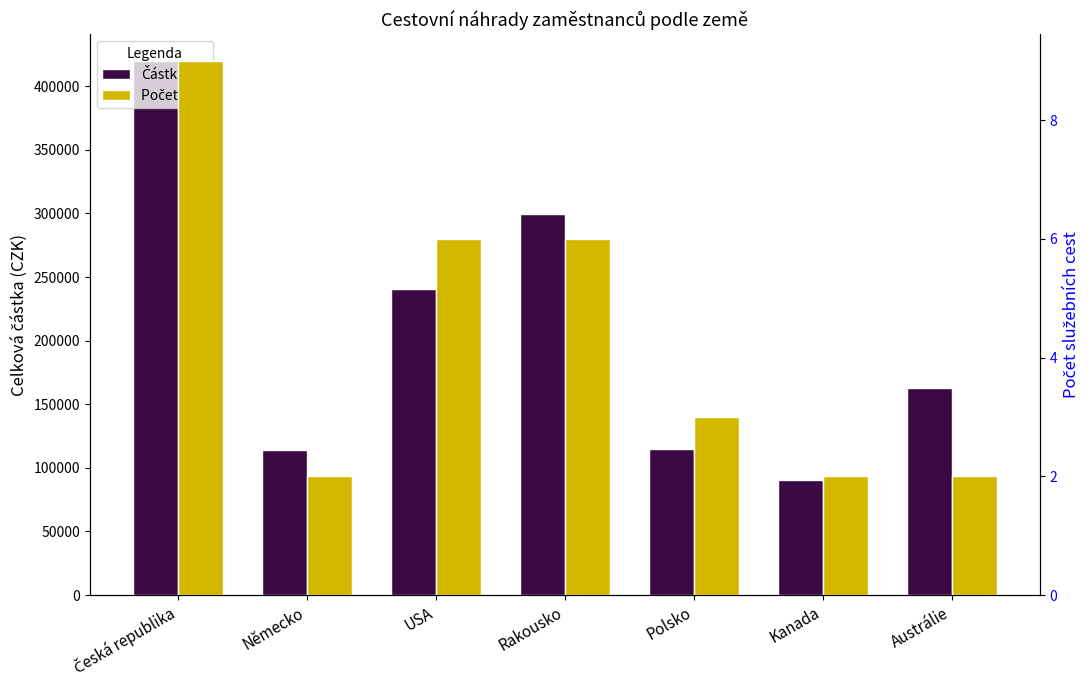

Which category has the highest value in the Částka series?

Česká republika